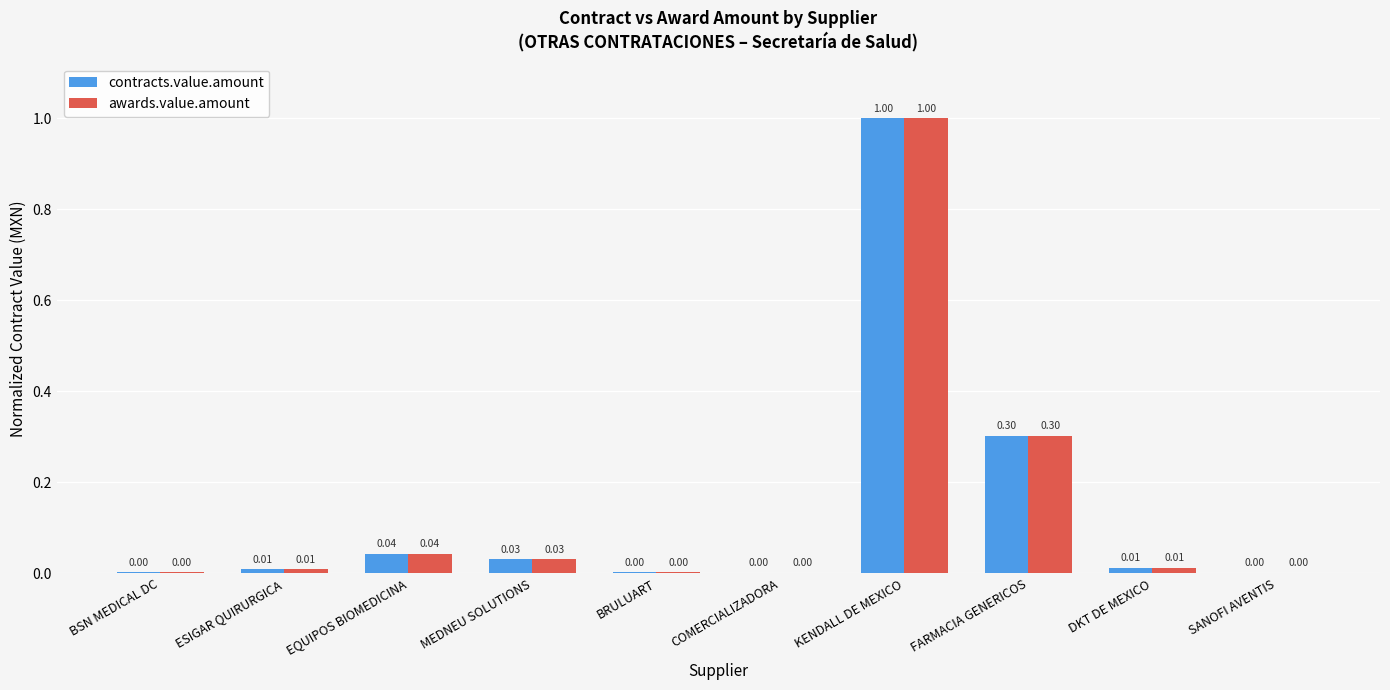

What is the sum of all contracts.value.amount values?

1.4